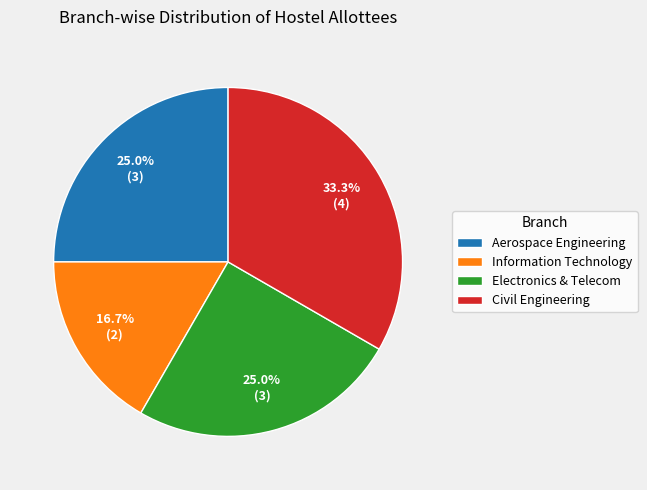

Does any single category account for the majority?

No